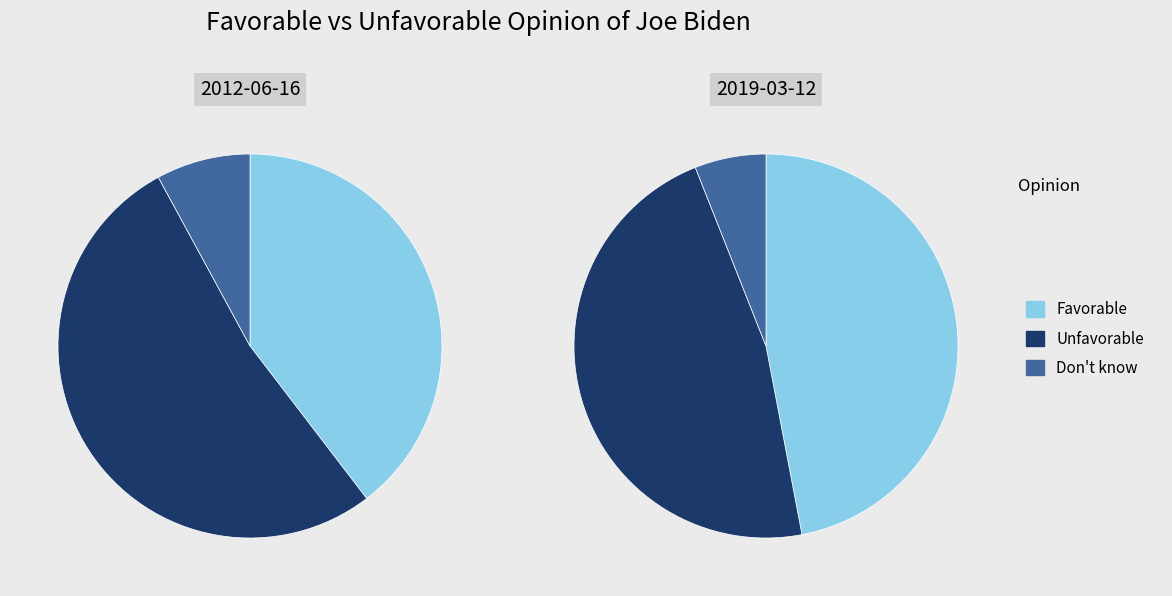

Does Unfavorable account for over 50% of the chart?

Yes